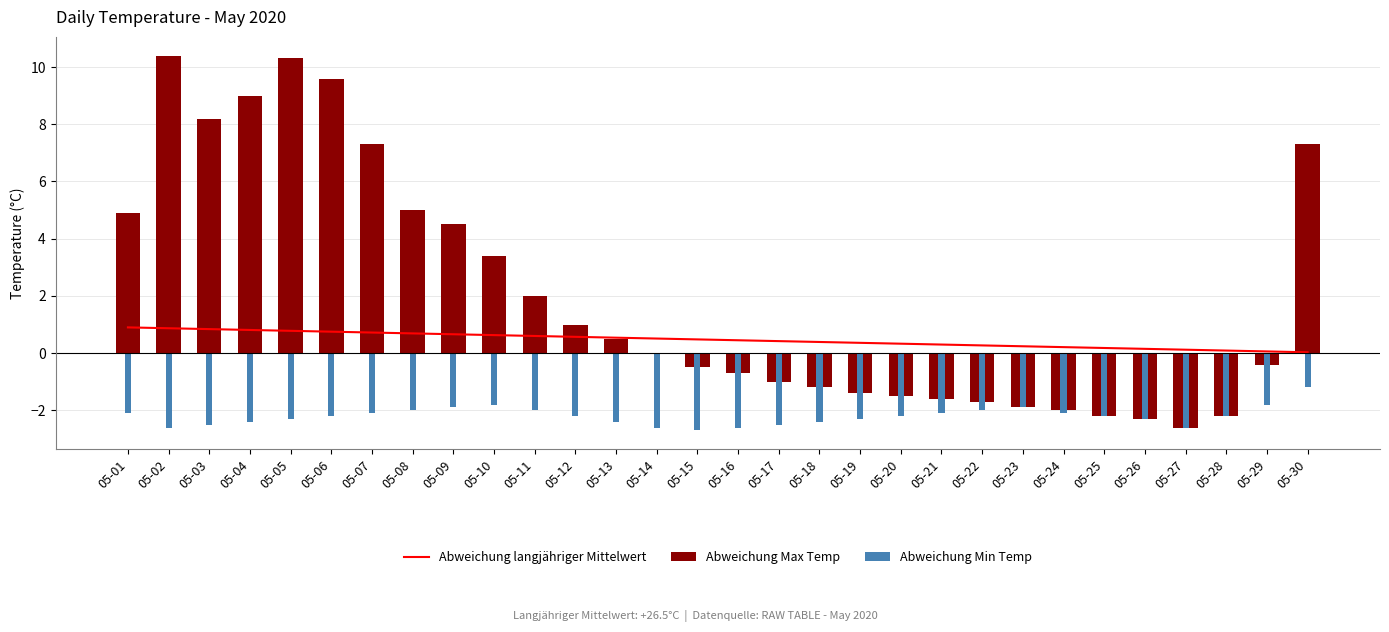

What is the difference between the maximum and second lowest values in the Abweichung Max Temp series?

12.7